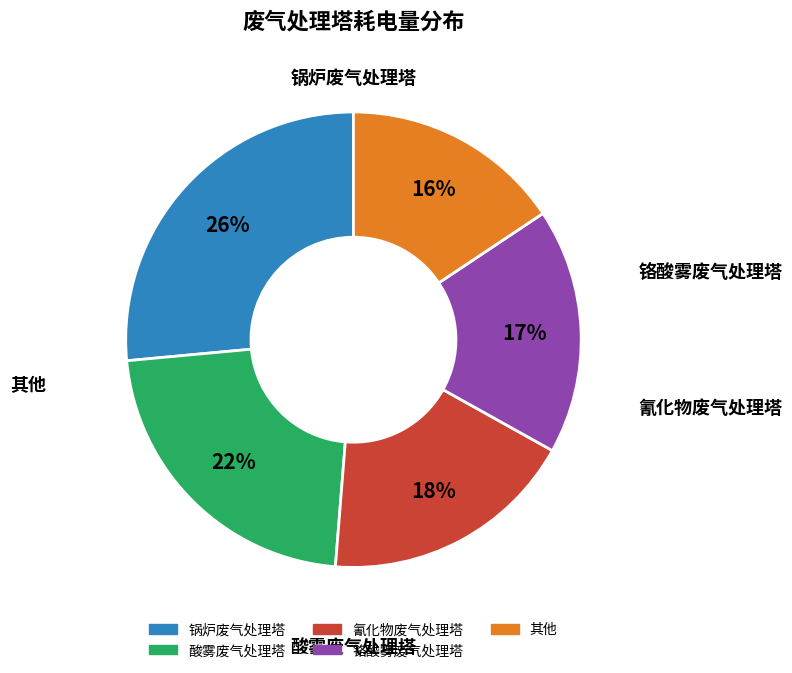

Is there a majority slice in this chart?

No